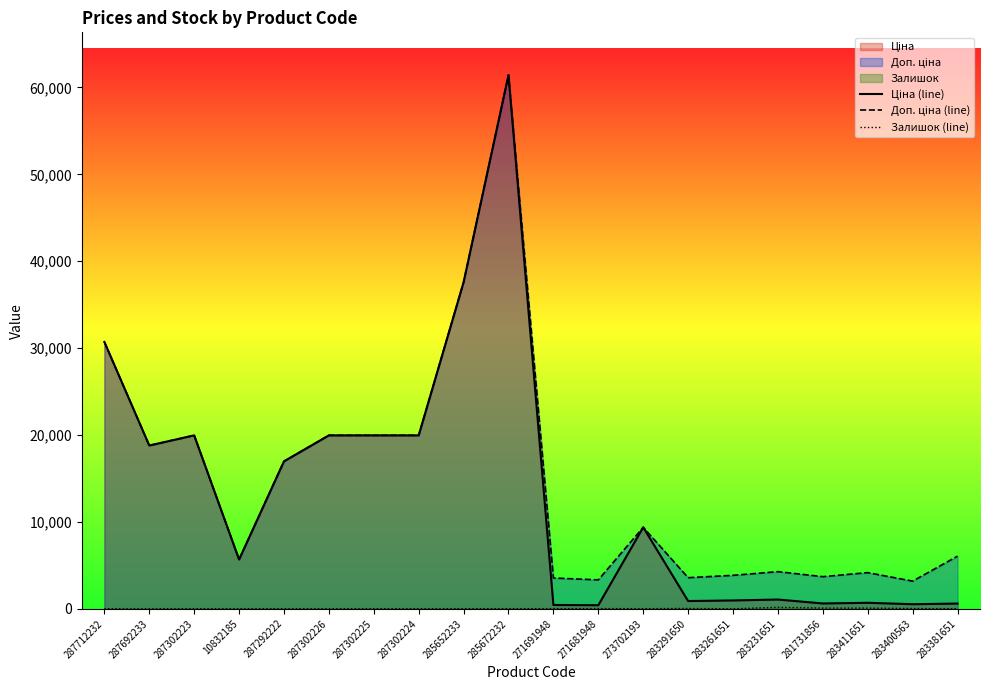

What is the difference between the highest and lowest values at 287292222?

16972.3